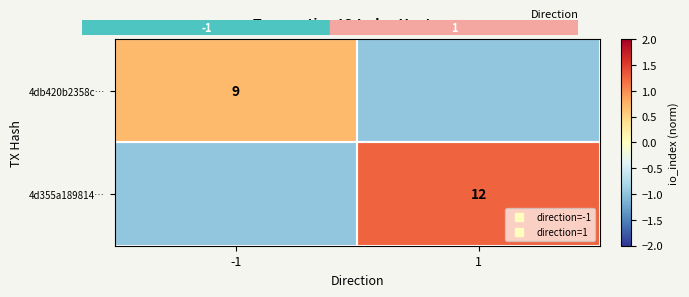

List the series in order of their overall mean, highest first.

4d355a189814…, 4db420b2358c…